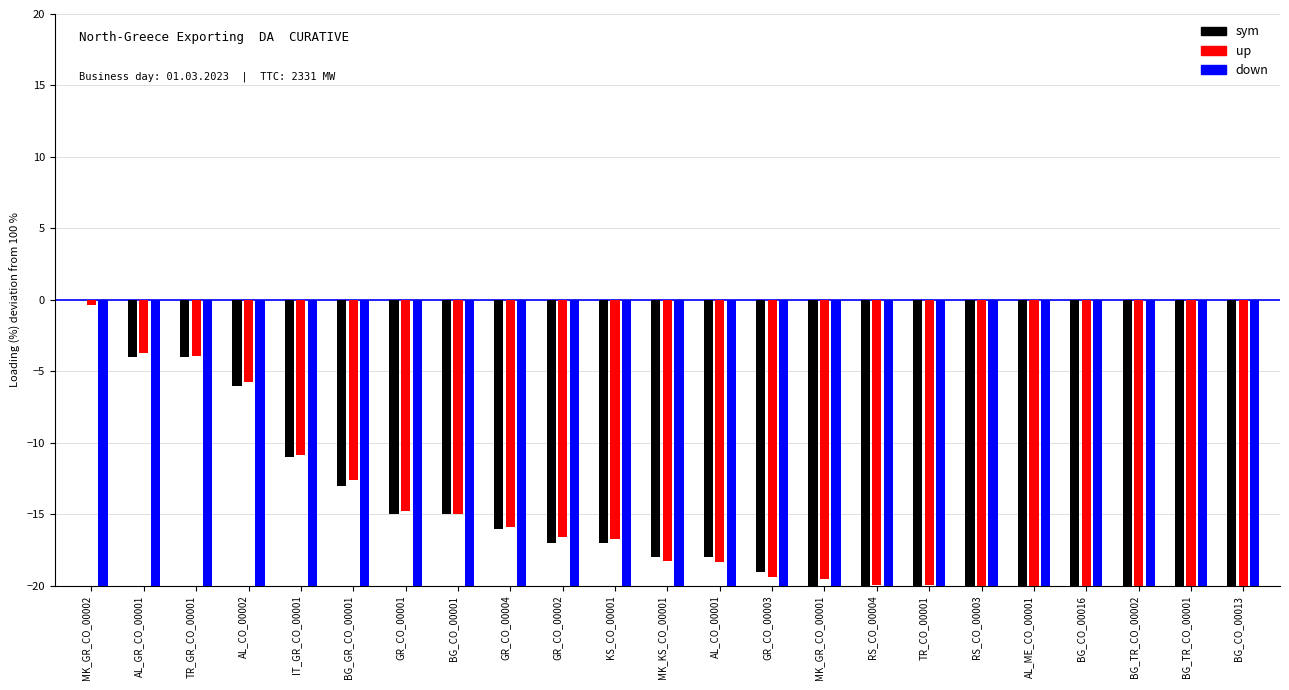

At which category does the chart reach its peak across all series?

MK_GR_CO_00002